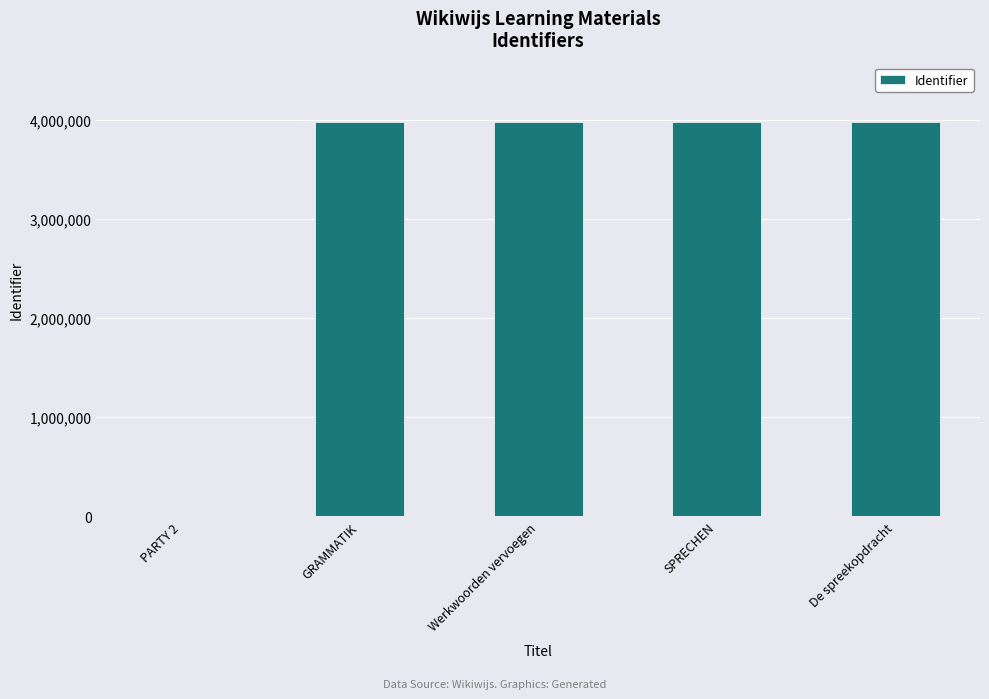

How many values are above zero?

4